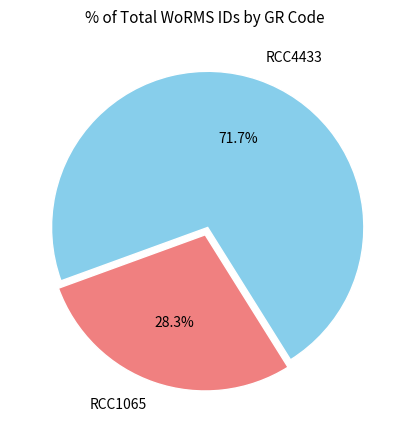

Rank the categories by value from highest to lowest.

RCC4433, RCC1065